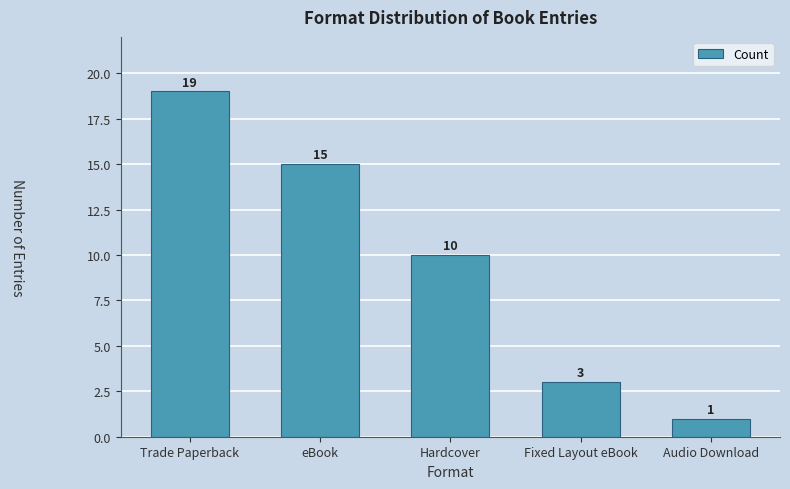

How many values are below 10?

2